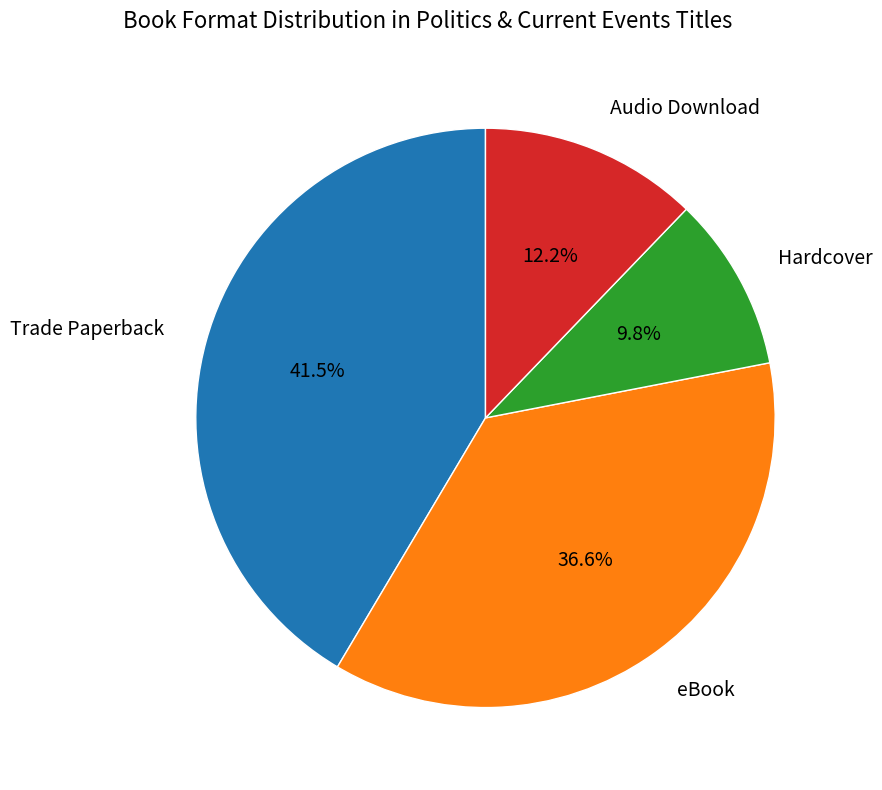

Is there a majority slice in this chart?

No